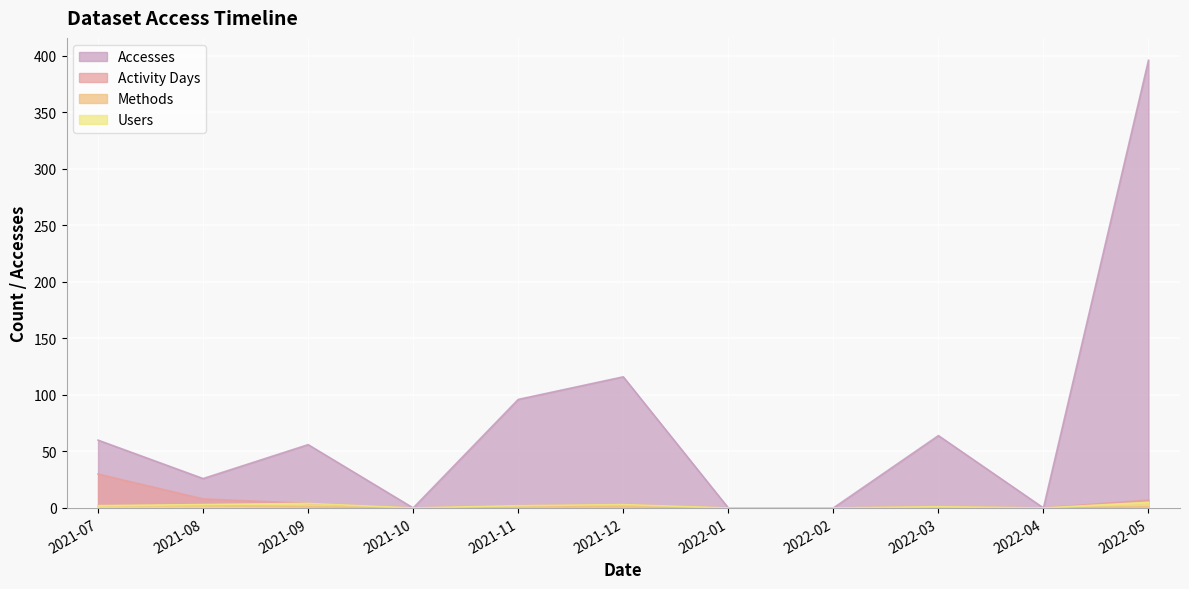

What is the maximum value for Methods?

2